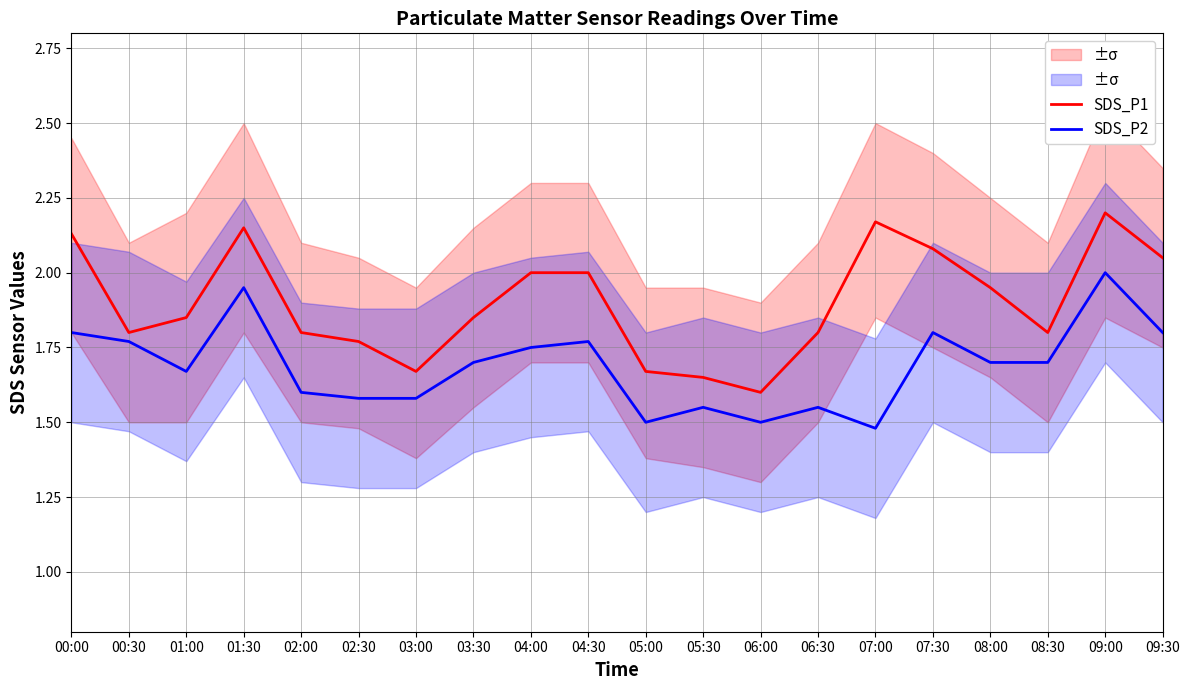

Rank the series by their maximum value, from highest to lowest.

SDS_P1, SDS_P2